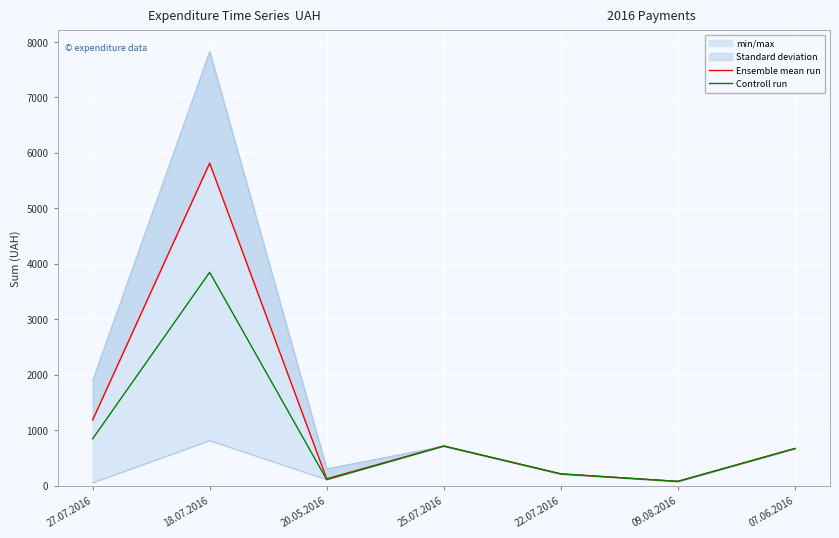

How many interior local peaks does the Controll run series have?

2